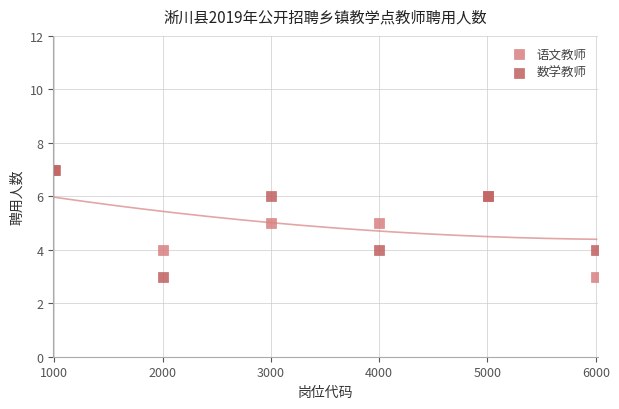

What are all the series names shown in the legend?

语文教师, 数学教师